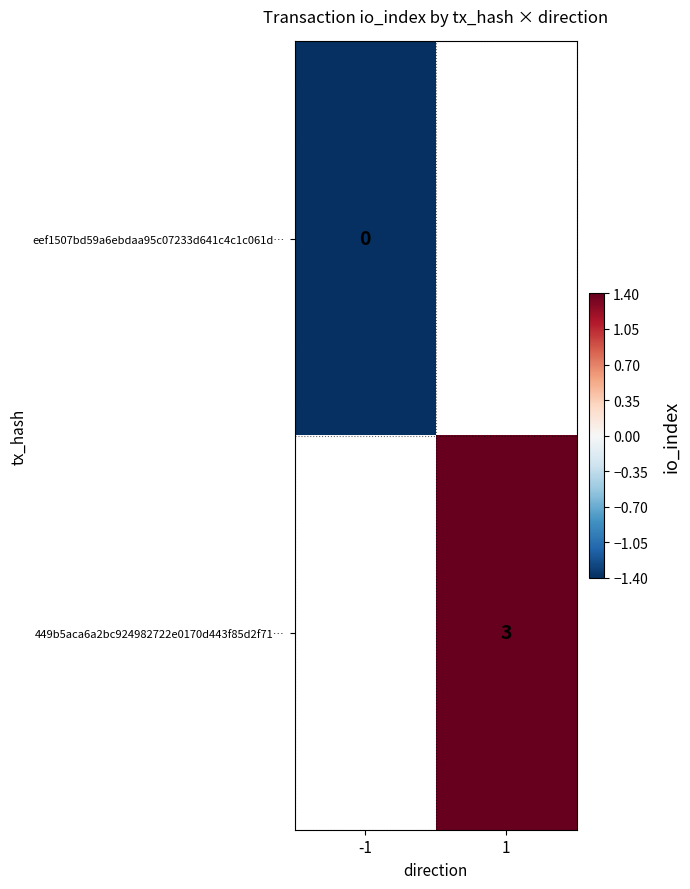

The 449b5aca6a2bc924982722e0170d443f85d2f71… series shows 0.7 at 1. True or false?

False